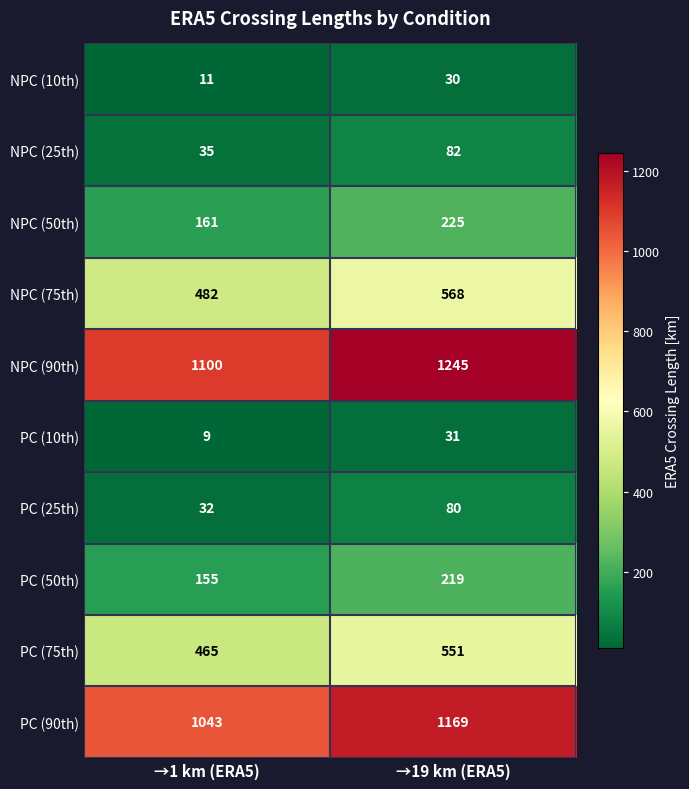

What is the difference between the maximum and minimum values in the PC (10th) series?

22